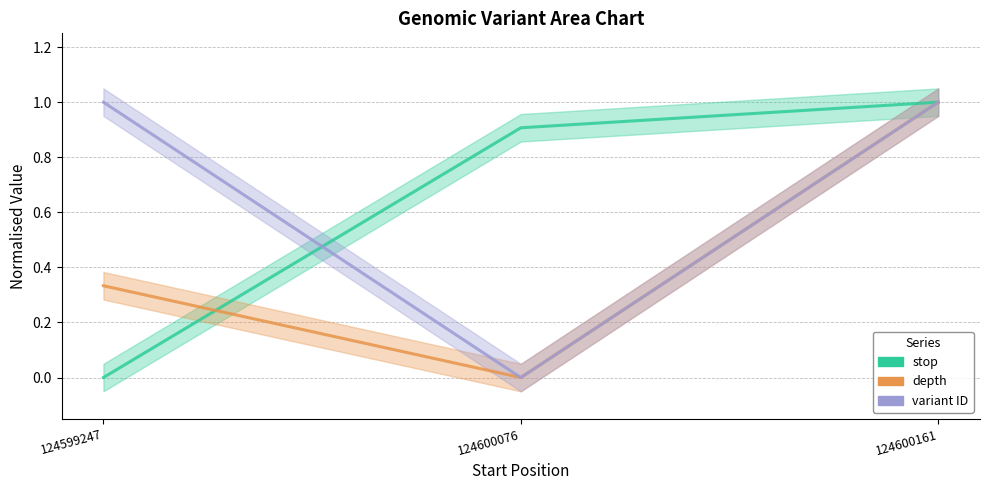

How many values in the variant ID series exceed 0?

2